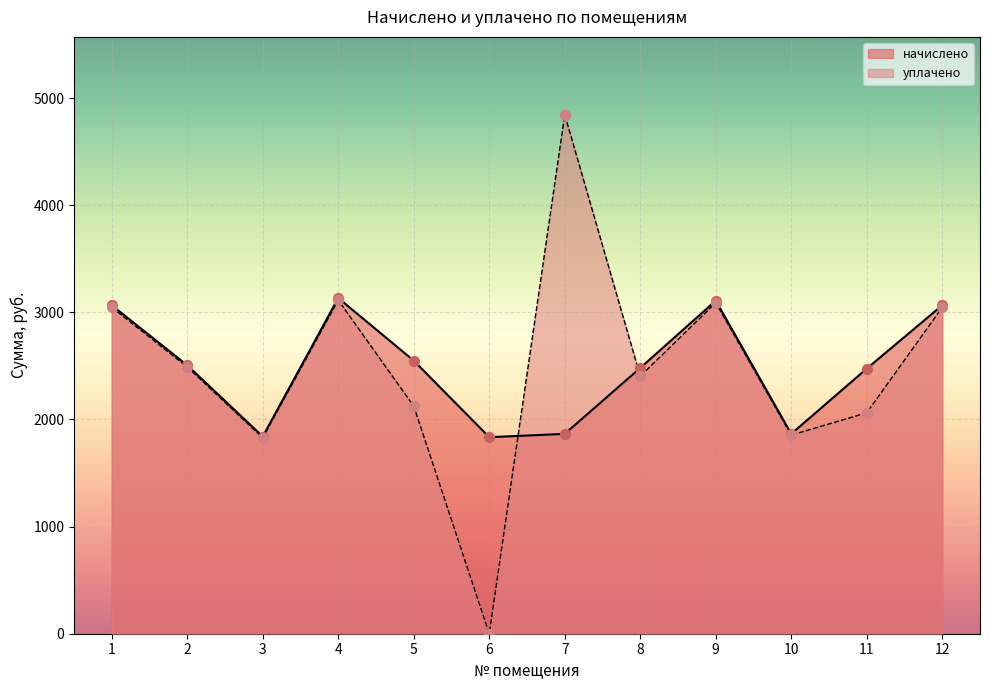

Which series has the widest spread of Y values?

уплачено